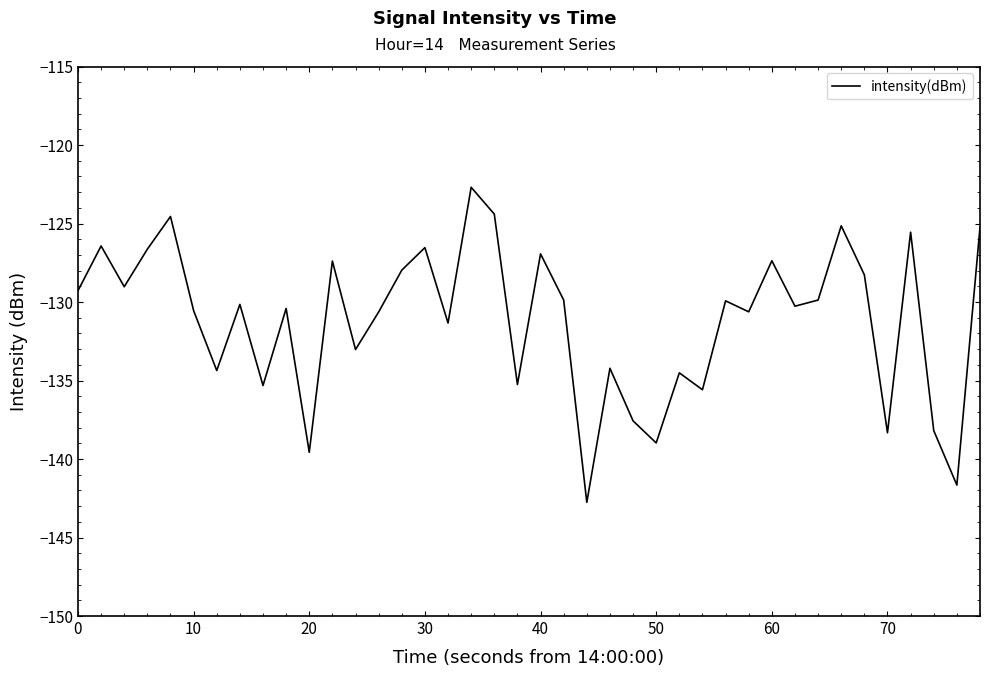

True or false: the data has more than 0 interior local peaks.

True